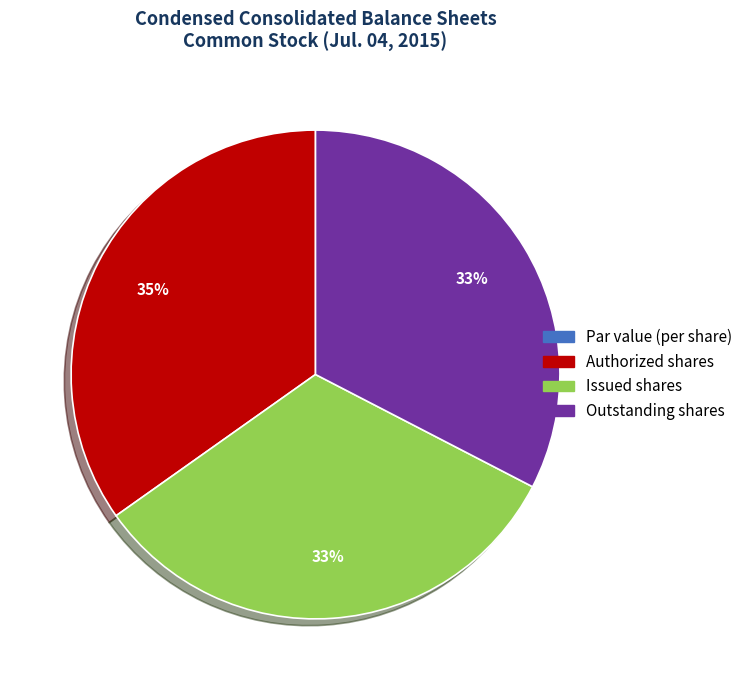

Is the sum of Authorized shares and Issued shares greater than half?

Yes